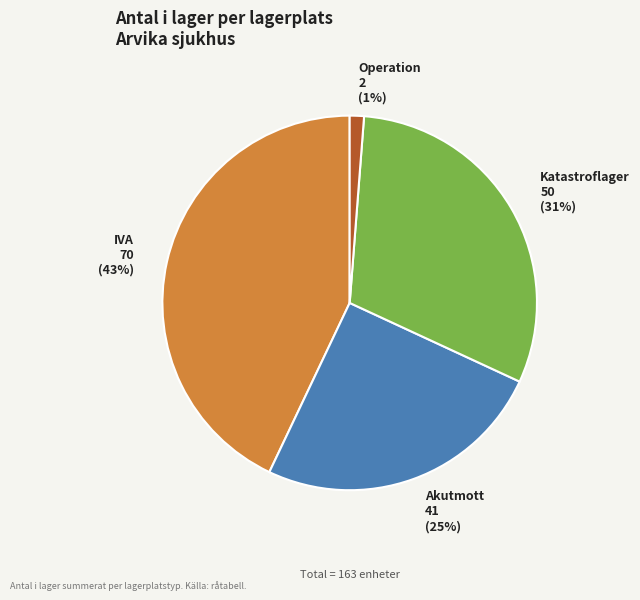

Is there a majority slice in this chart?

No